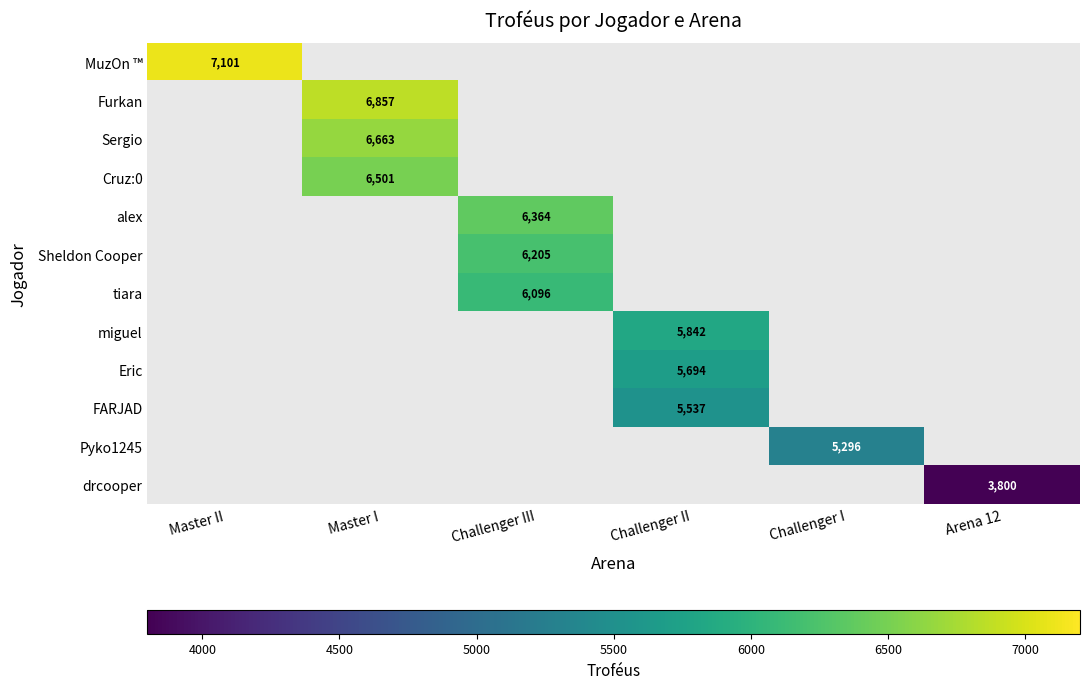

At how many categories does at least one series exceed 4087?

5